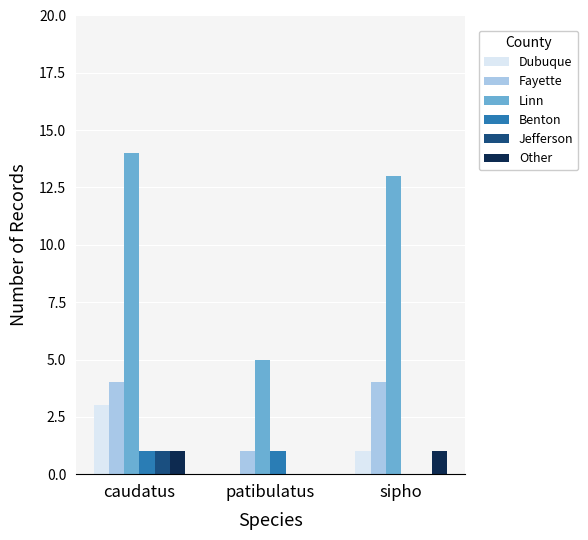

What is the total value across all series at caudatus?

24